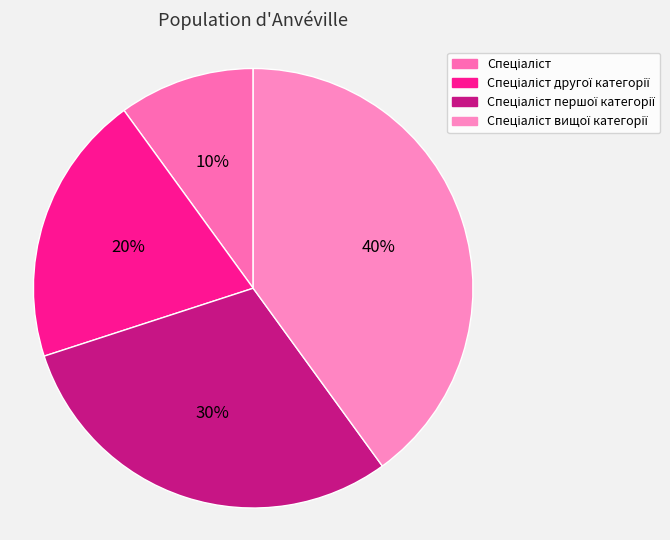

To the nearest percent, what is the average slice percentage?

25%